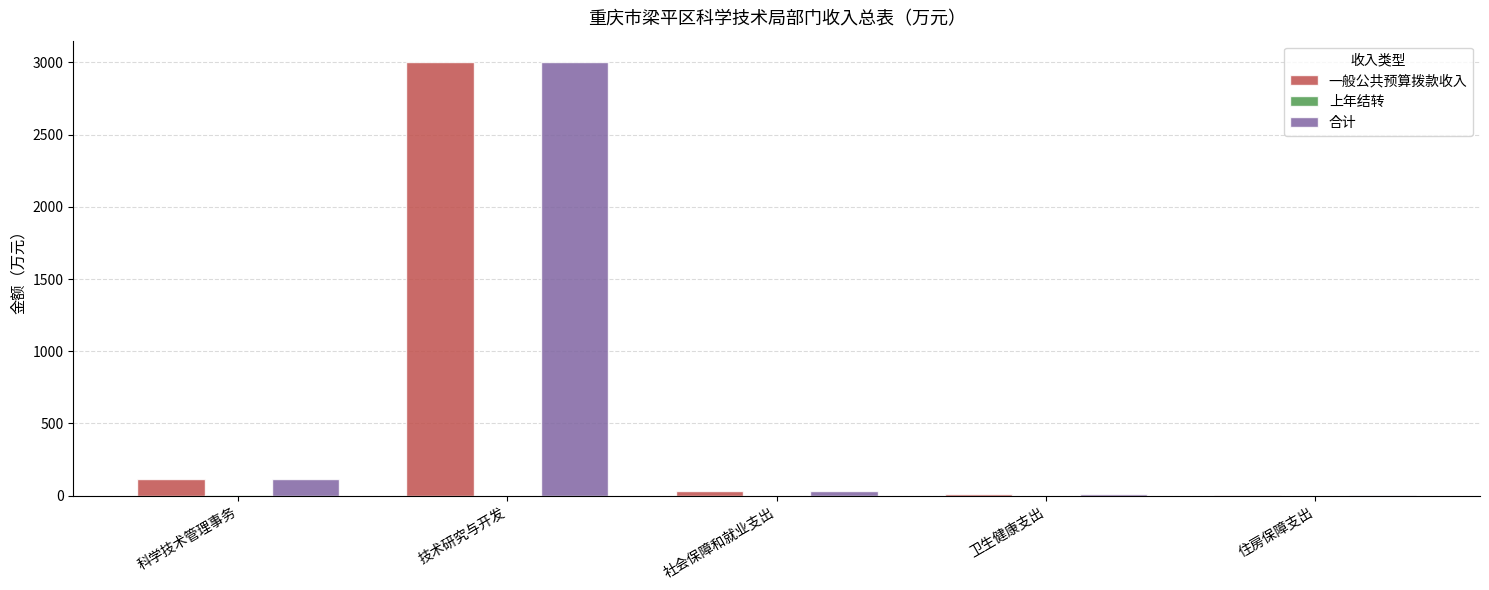

At which category is the sum across all series the highest?

技术研究与开发